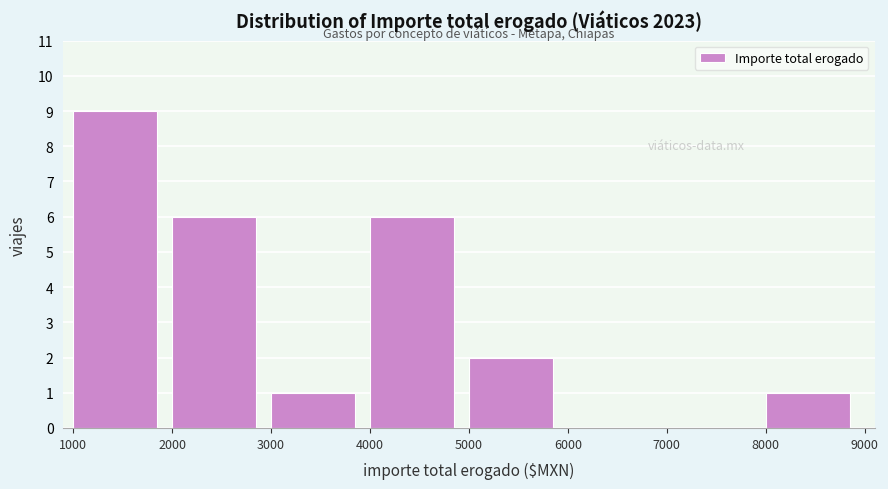

Over which range of the x-axis is the bar tallest?

1000 to 2000